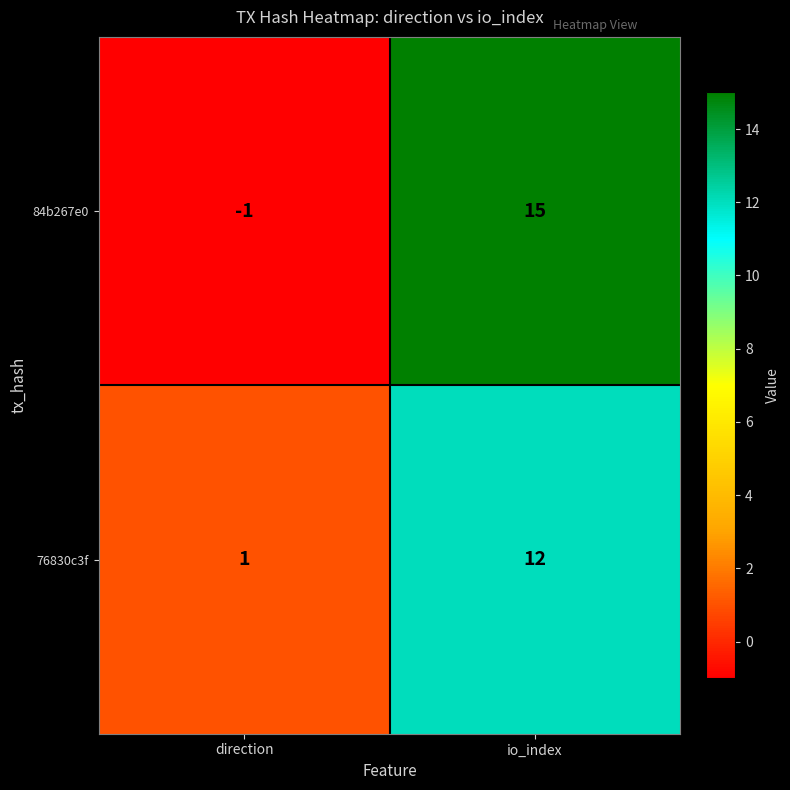

At which category does the chart reach its minimum across all series?

direction